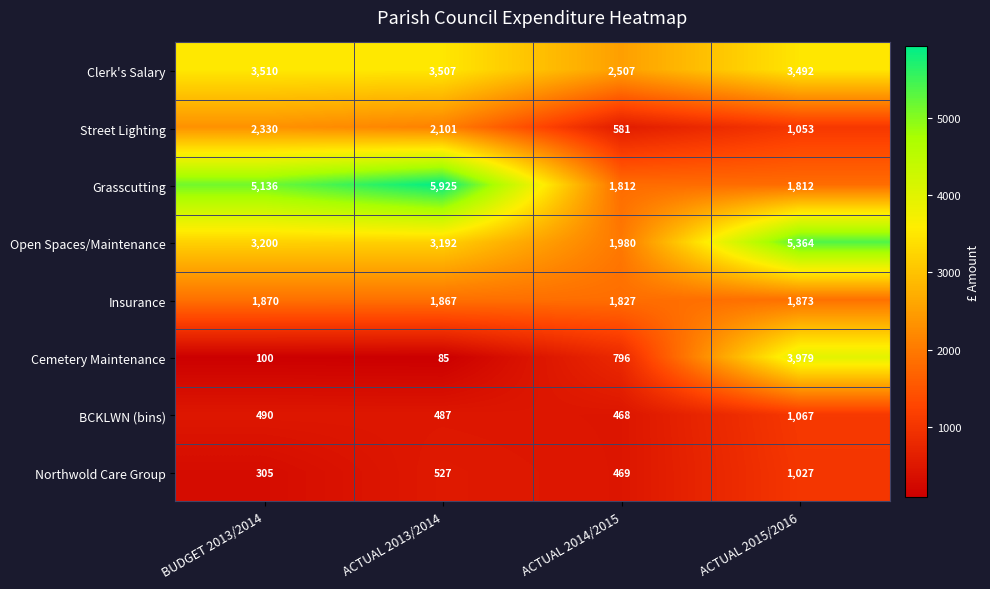

At ACTUAL 2013/2014, list the series in order from largest to smallest.

Grasscutting, Clerk's Salary, Open Spaces/Maintenance, Street Lighting, Insurance, Northwold Care Group, BCKLWN (bins), Cemetery Maintenance